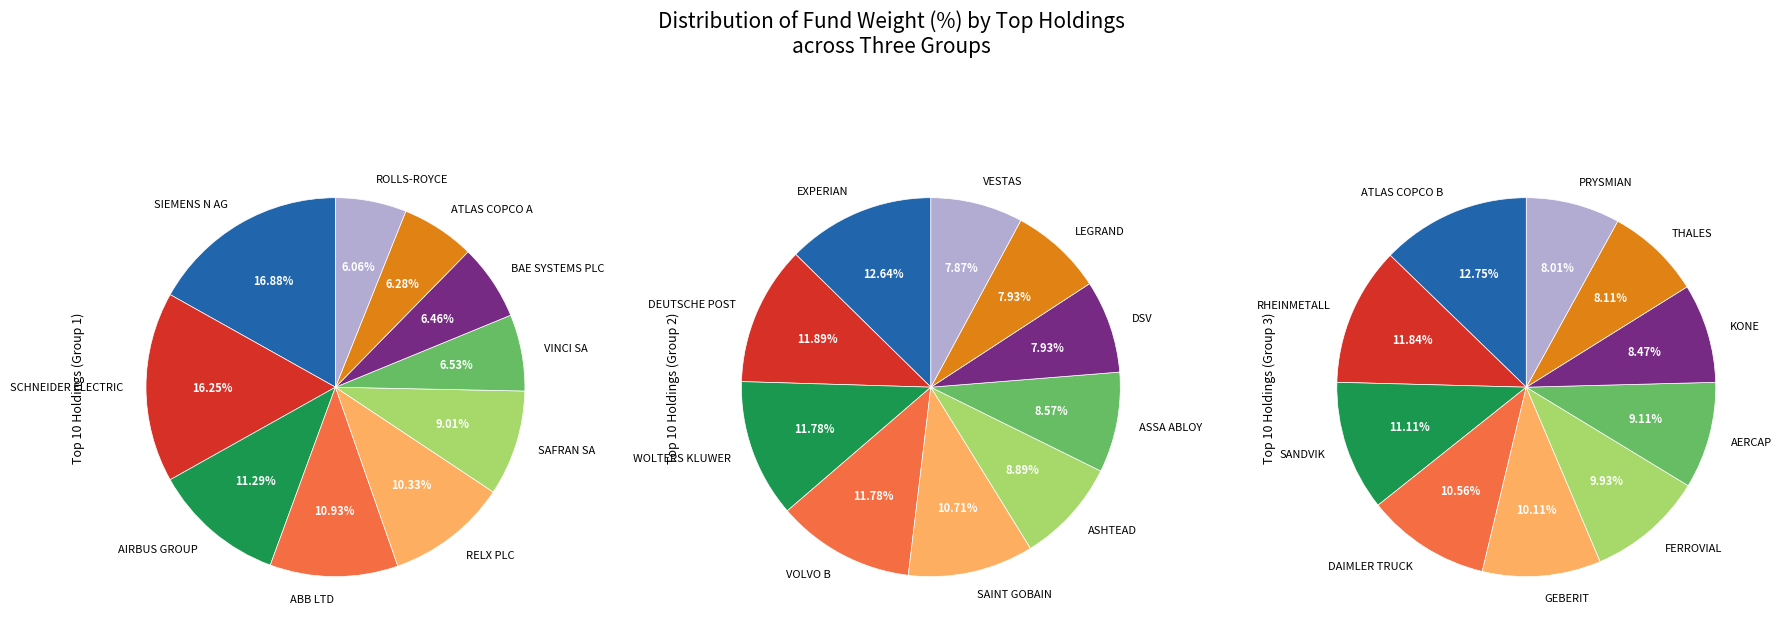

What portion of the pie excludes 0?

49.1%